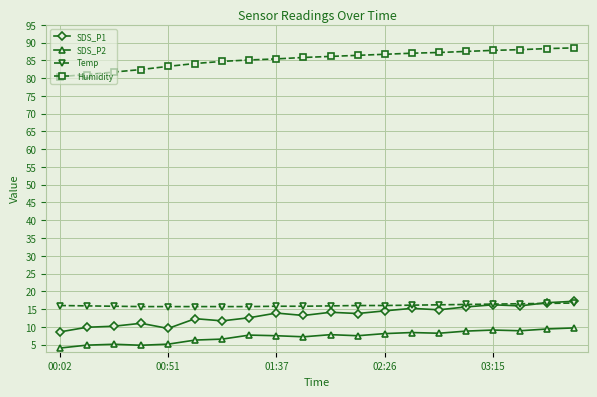

What is the smallest value displayed?

4.0